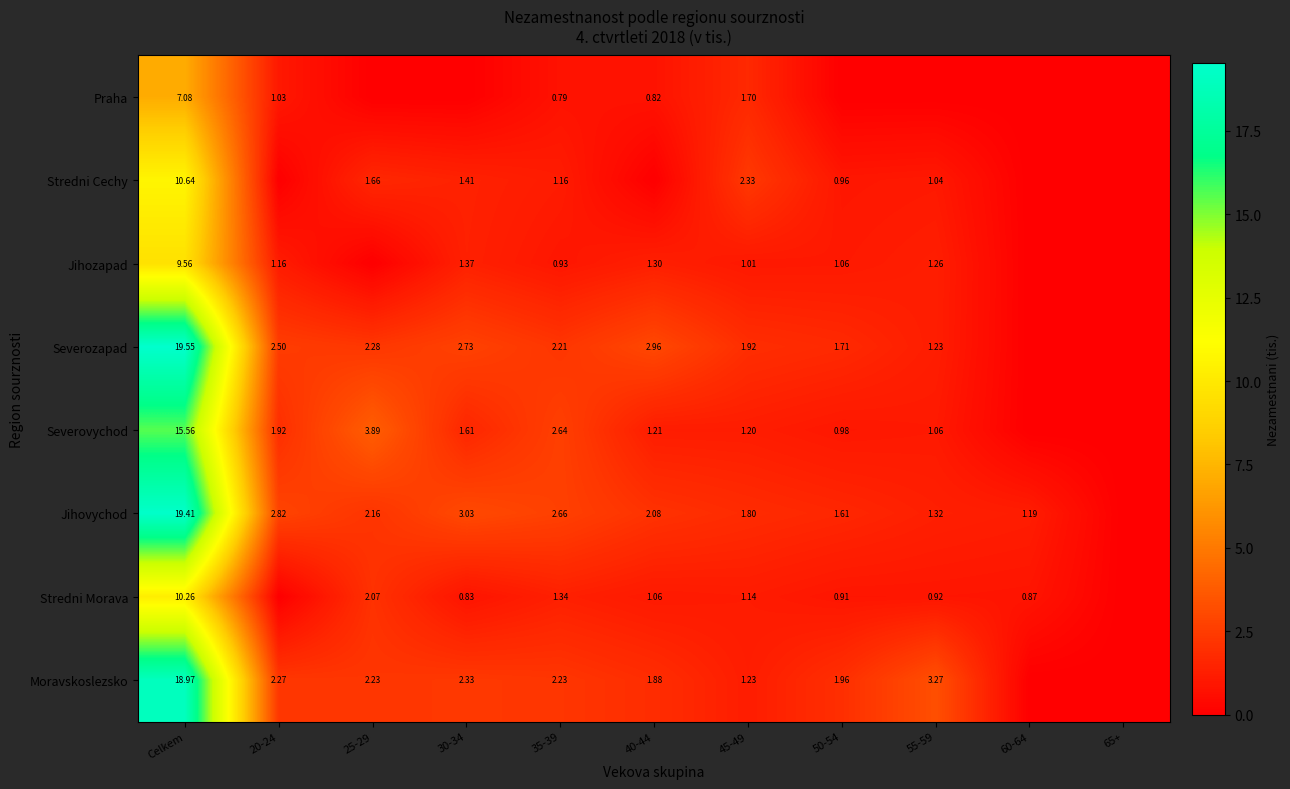

Is the value of Jihovychod at 45-49 greater than the value of Moravskoslezsko at 20-24?

No